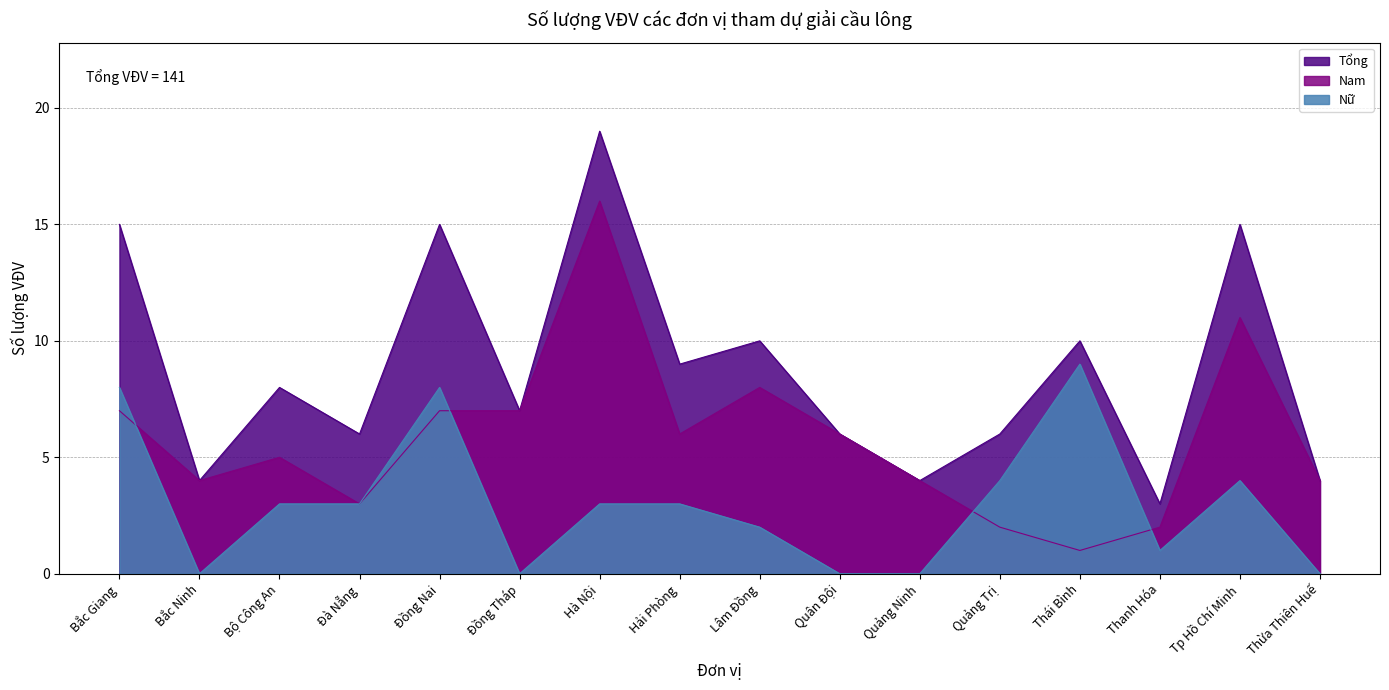

What is the average value of the Nữ series?

3